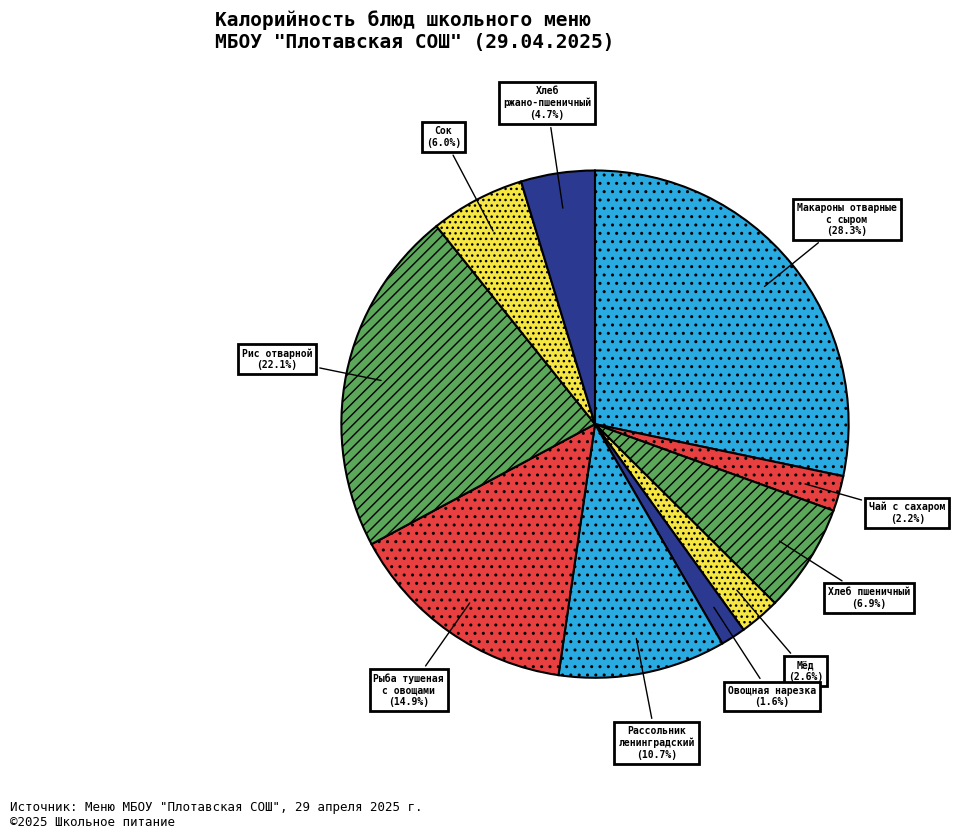

Approximately how many times larger is the value at Сок compared to Мёд?

2.3